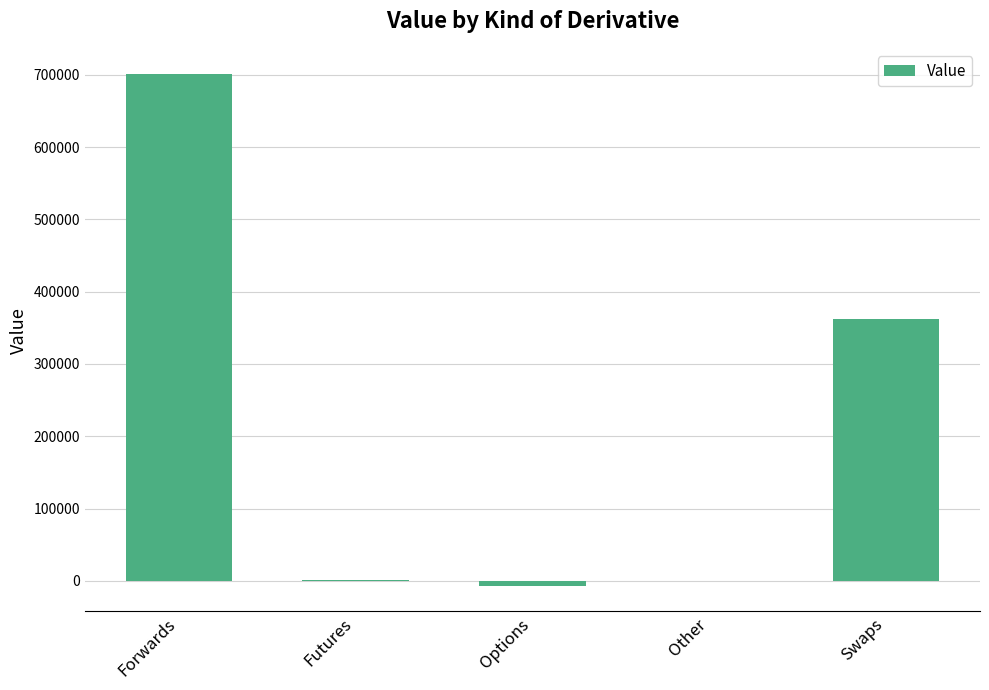

What is the sum of all values?

1057070.3